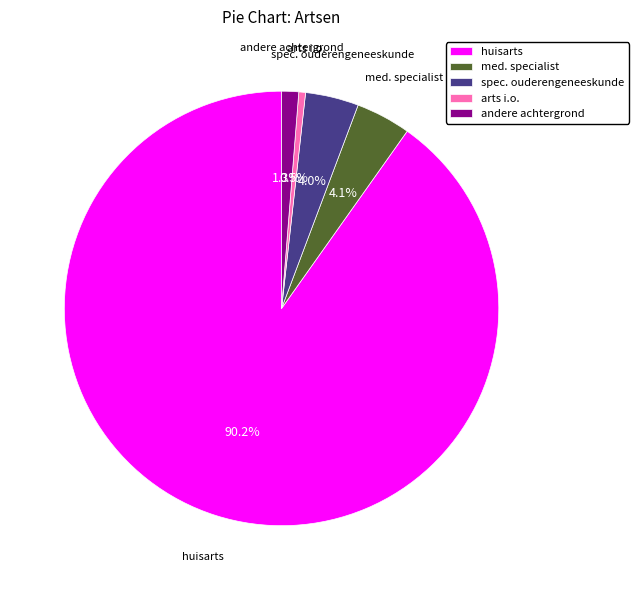

Approximately how many times larger is the value at spec. ouderengeneeskunde compared to arts i.o.?

7.9